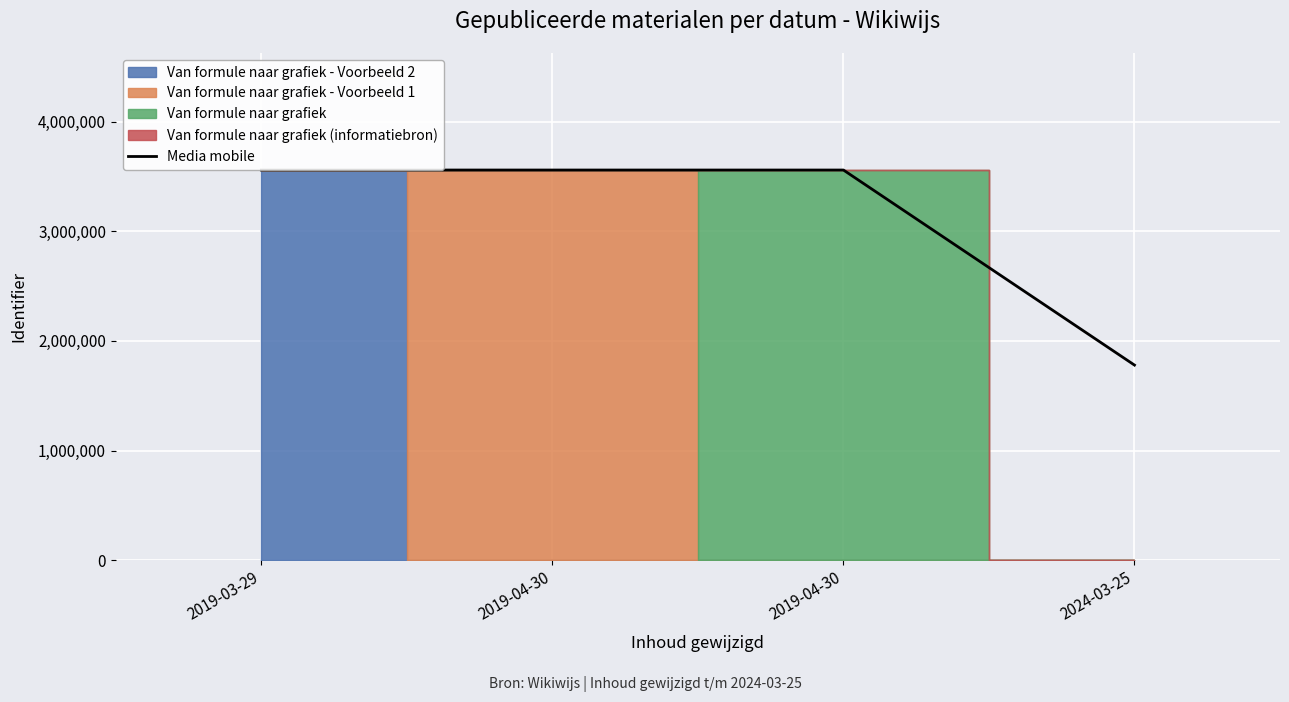

Reading left to right, extract all data points from this chart.

3558972	3558971	3558969	1779484